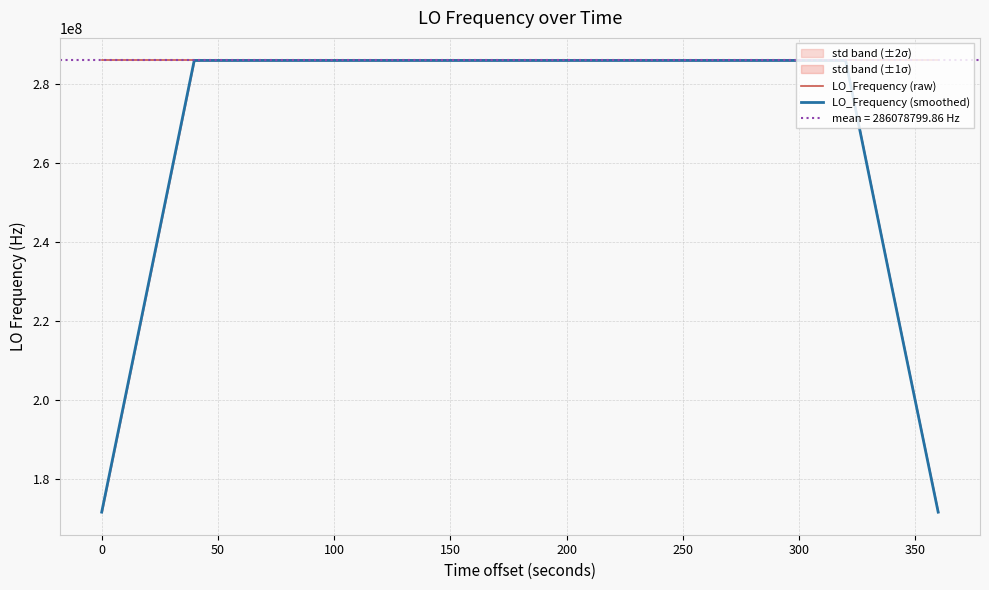

Does the chart display data point markers on the line(s)?

No